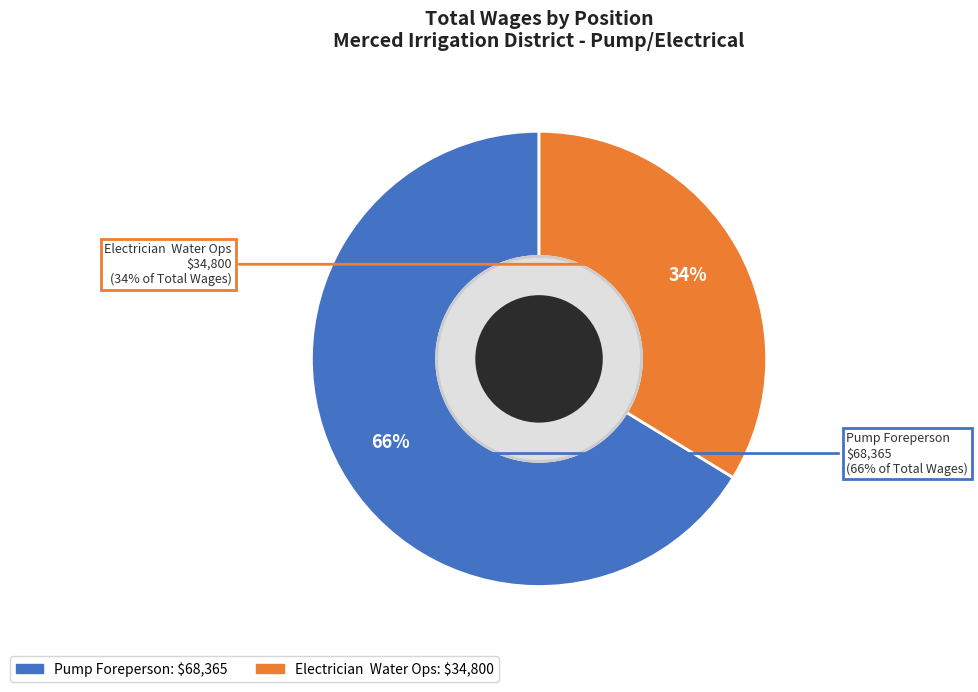

Which category has the biggest portion of the pie?

Pump Foreperson